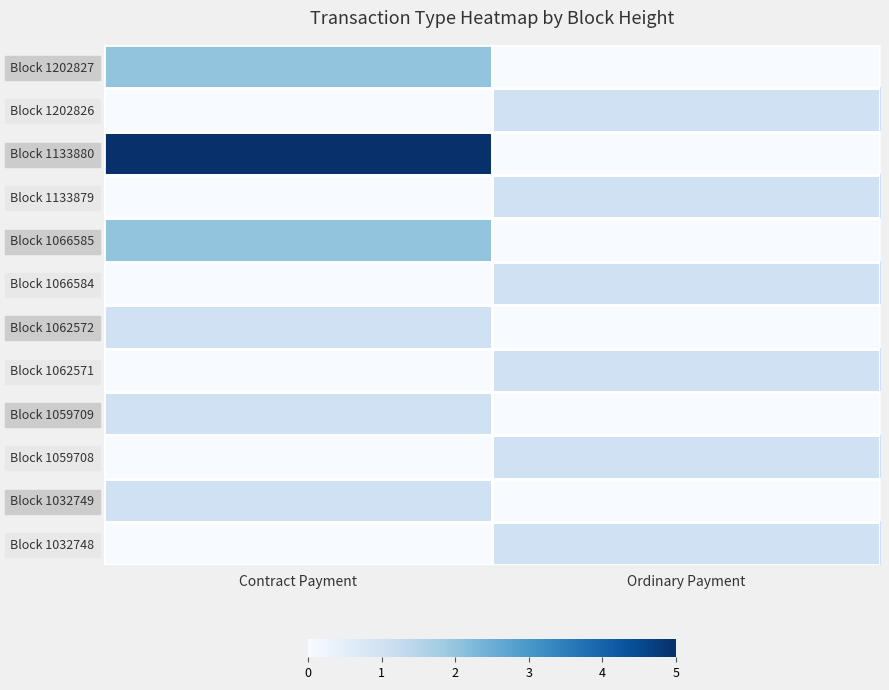

What is the difference between the highest and lowest values at Ordinary Payment?

1